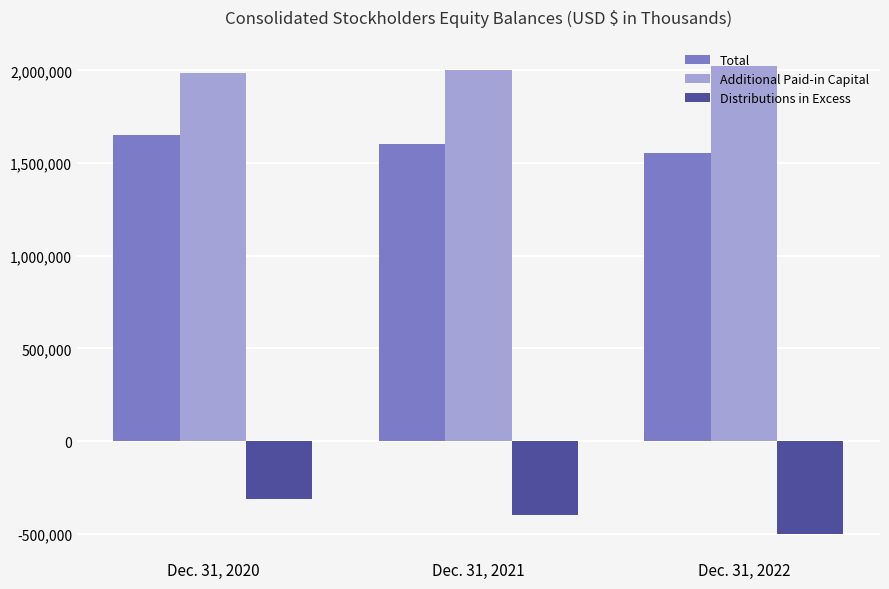

The Total series shows 1601130 at Dec. 31, 2021. True or false?

True